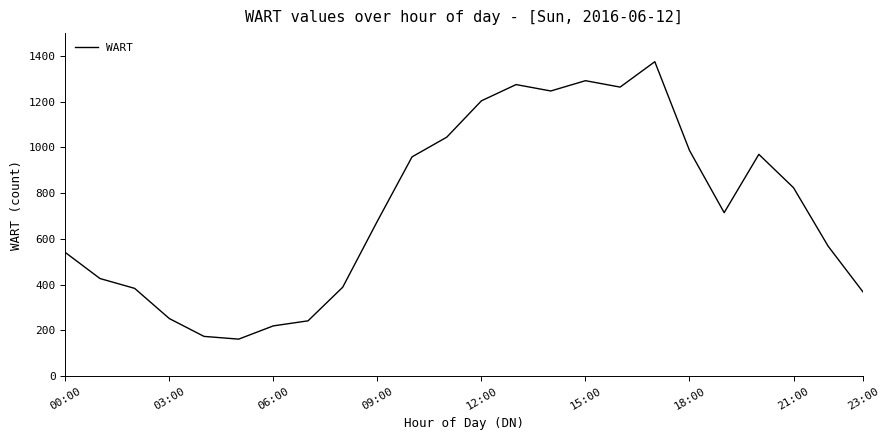

Does the chart display data point markers on the line(s)?

No